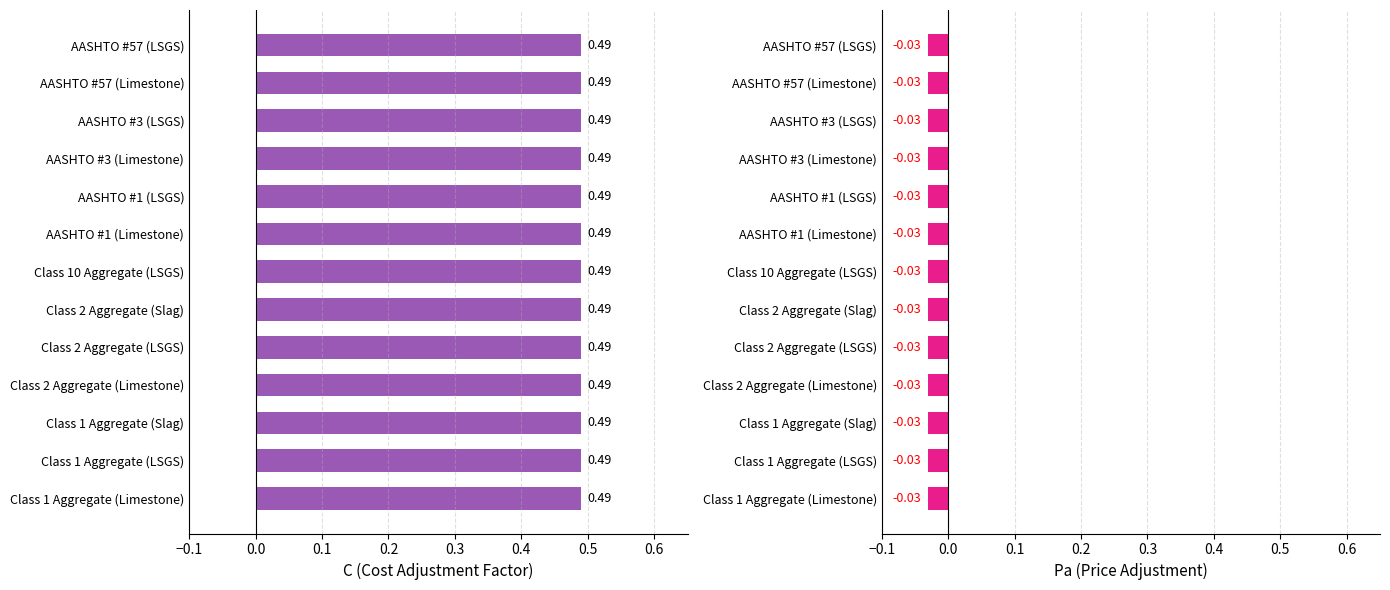

Rank the series by their maximum value, from lowest to highest.

Pa (Price Adjustment), C (Cost Adjustment Factor)